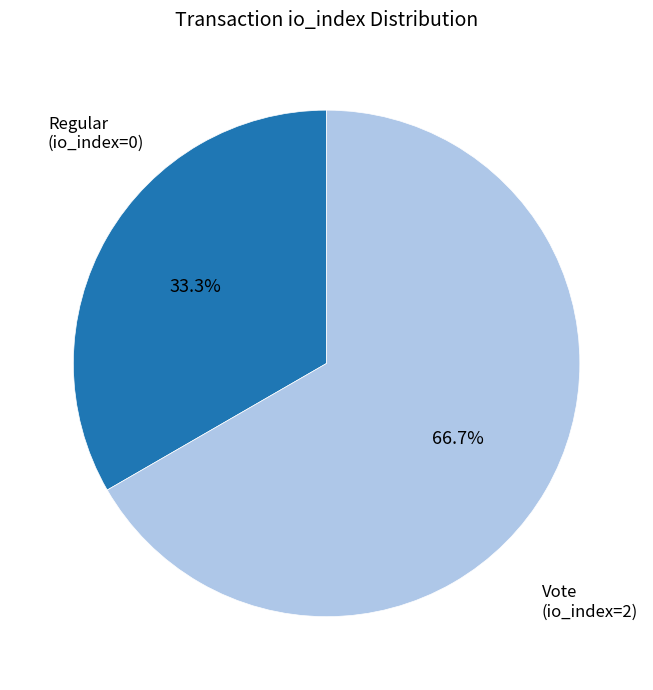

Which category has the biggest portion of the pie?

Vote (io_index=2)